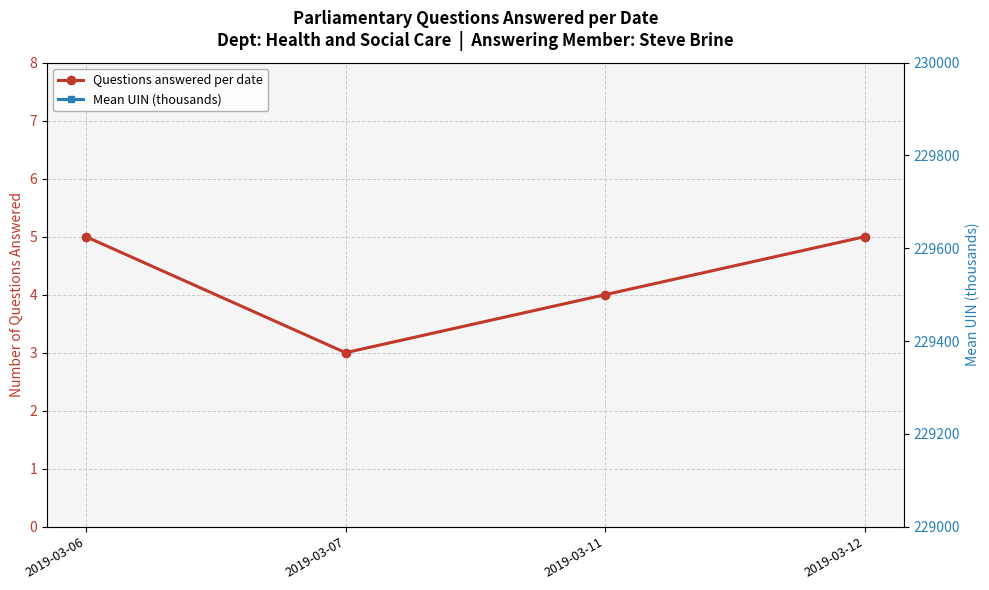

What is the average value of the Mean UIN (thousands) series?

229.5